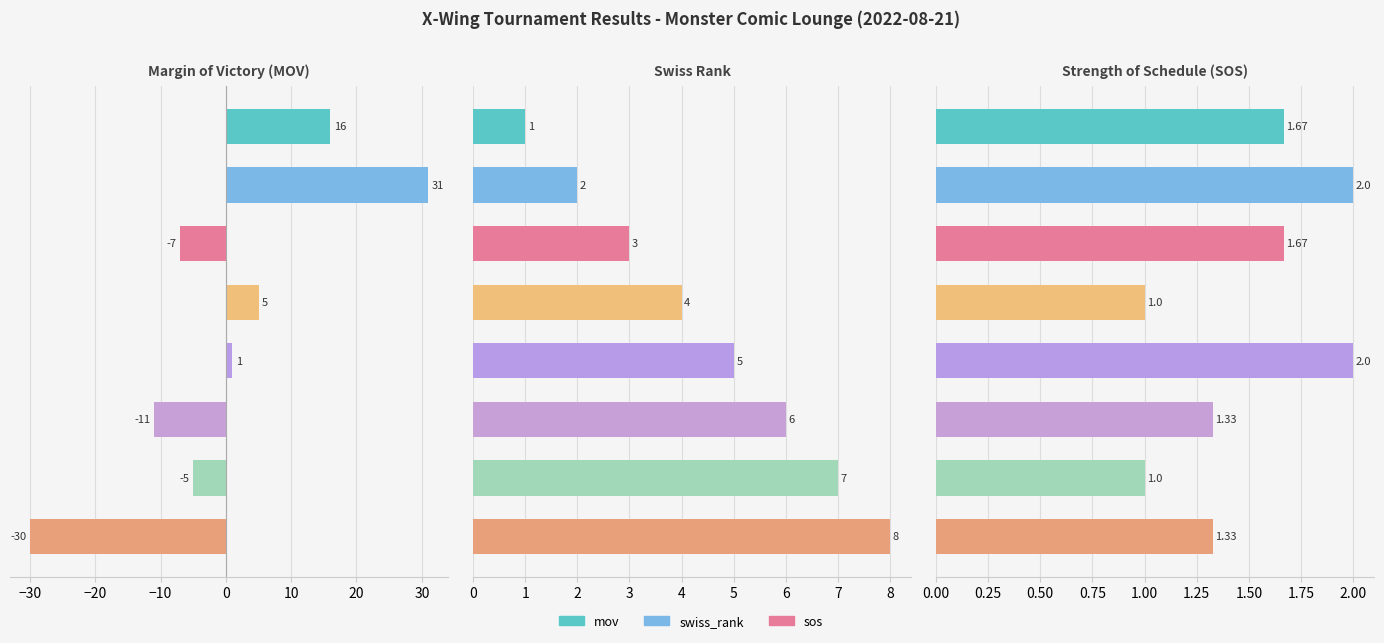

The value of mov at 30 is -30.0. True or false?

True